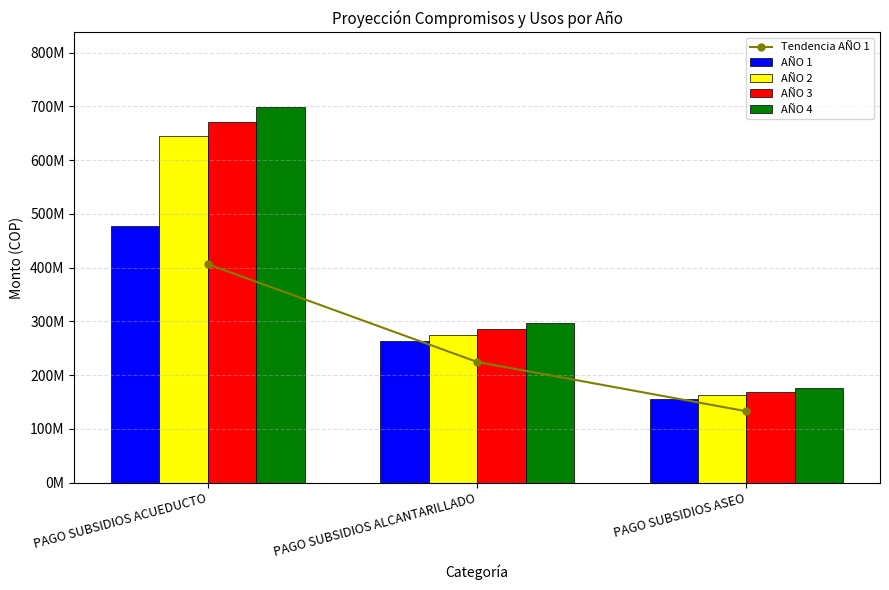

What is the total value across all series at PAGO SUBSIDIOS ASEO?

794961580.8